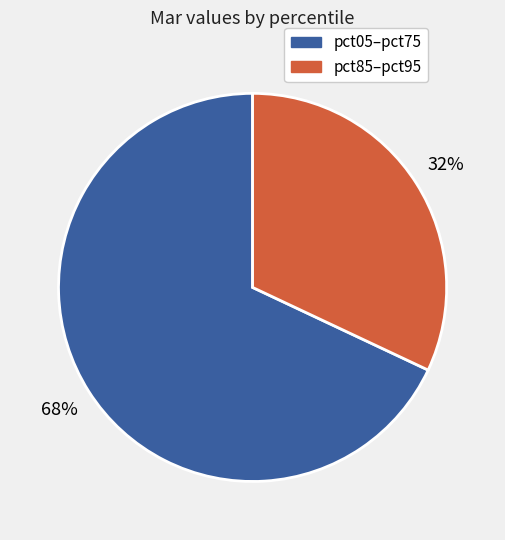

To the nearest percent, what is the difference between the largest and smallest slice percentages?

36%